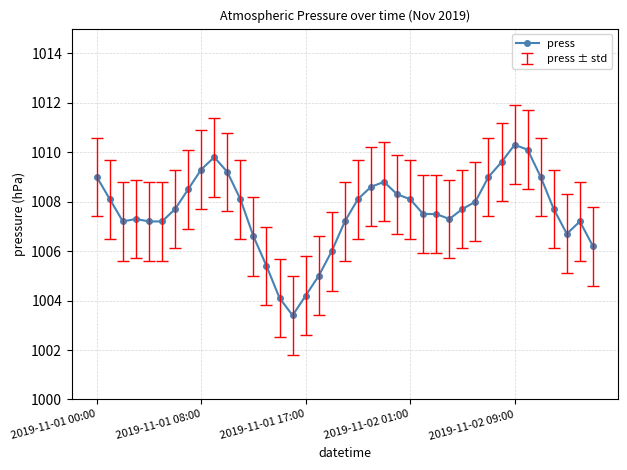

What is the maximum value shown in the chart?

1010.3